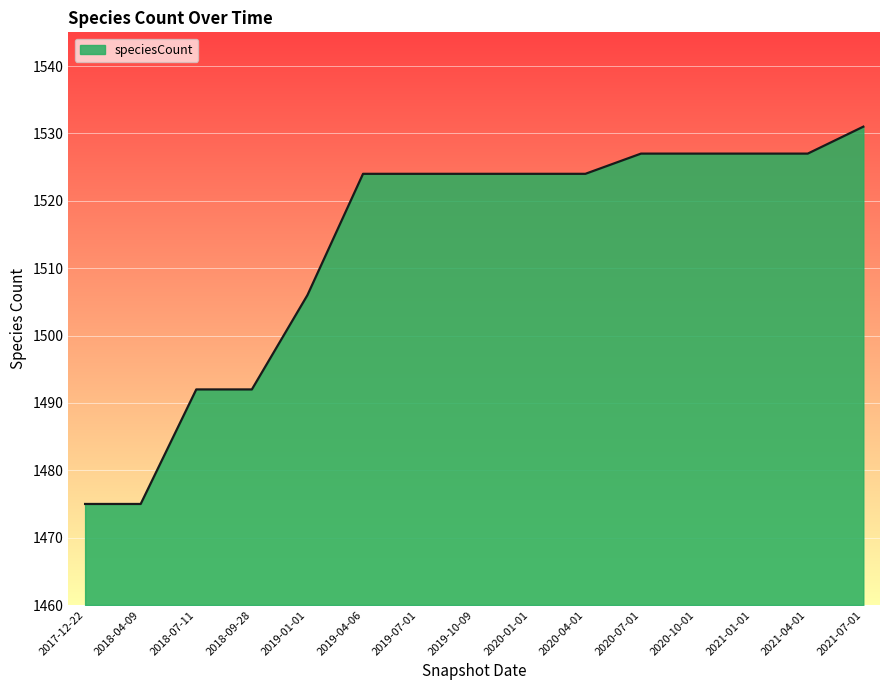

Read the value at 2017-12-22.

1475